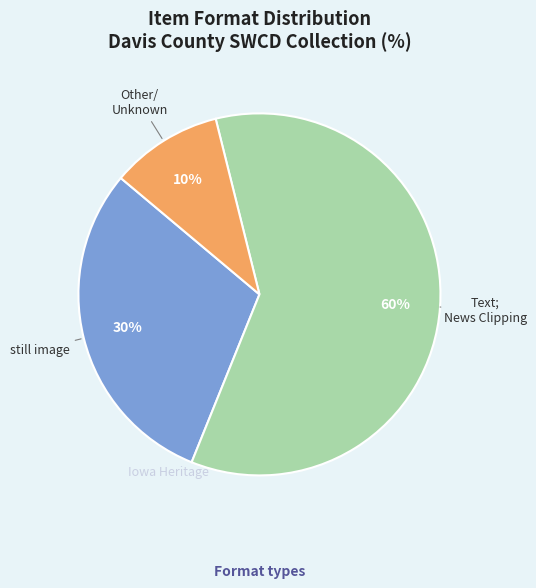

To the nearest percent, what is the average slice percentage?

33%